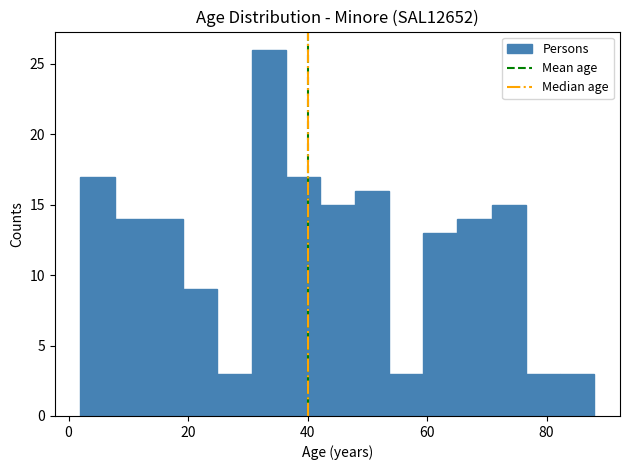

Around what value on the x-axis is the tallest bar? Give the approximate position of its centre, as read against the axis.

34